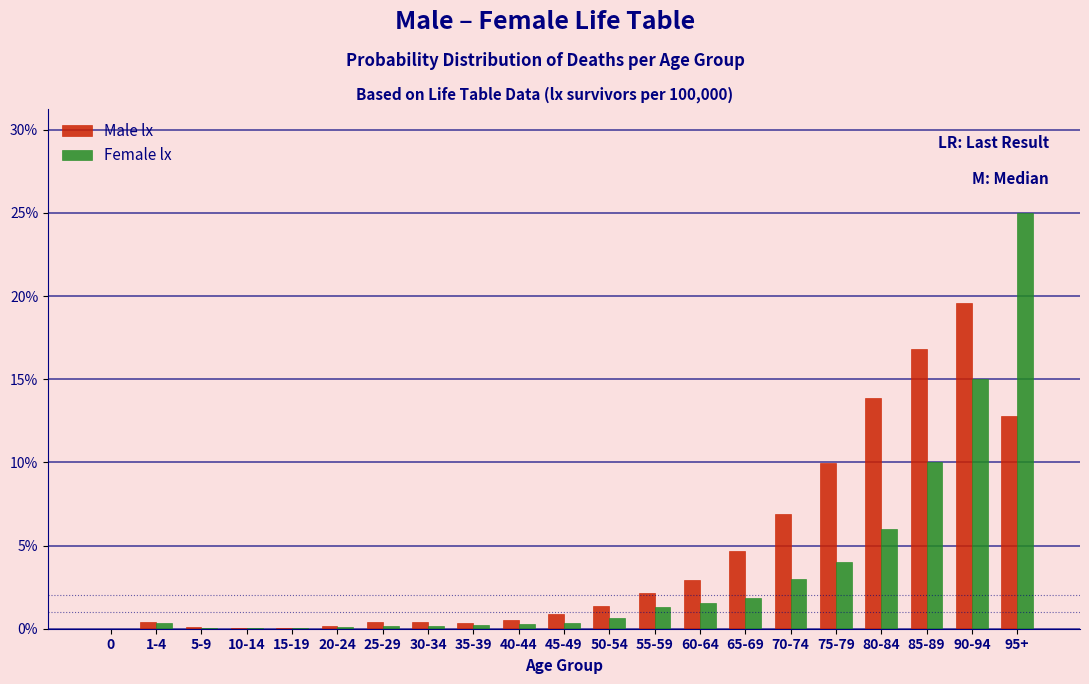

What is the maximum value shown in the chart?

25.0